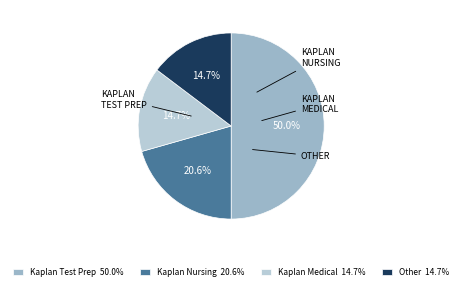

To the nearest percent, what portion does Kaplan Medical represent?

15%